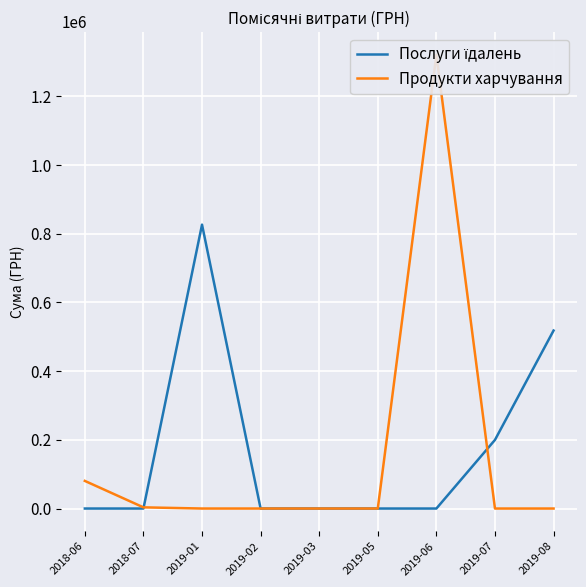

What are all the series names shown in the legend?

Послуги їдалень, Продукти харчування